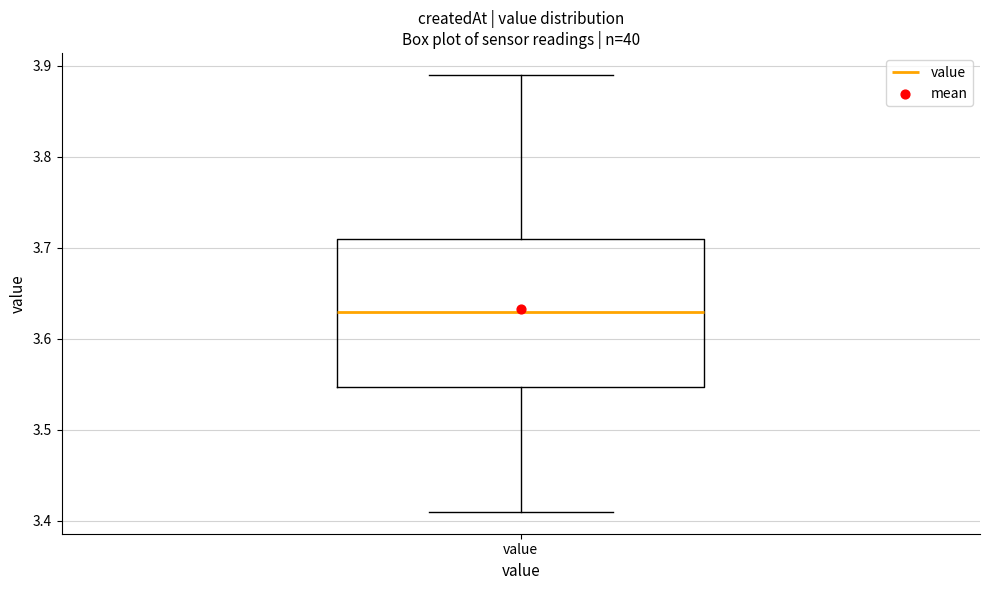

Read this box plot against the y-axis: the position of the median line, the range covered by the box, and the ends of both whiskers. The values are not printed on the chart, so give them approximately, as read against the axis.

median 3.63, box 3.55 to 3.71, whiskers 3.41 to 3.89